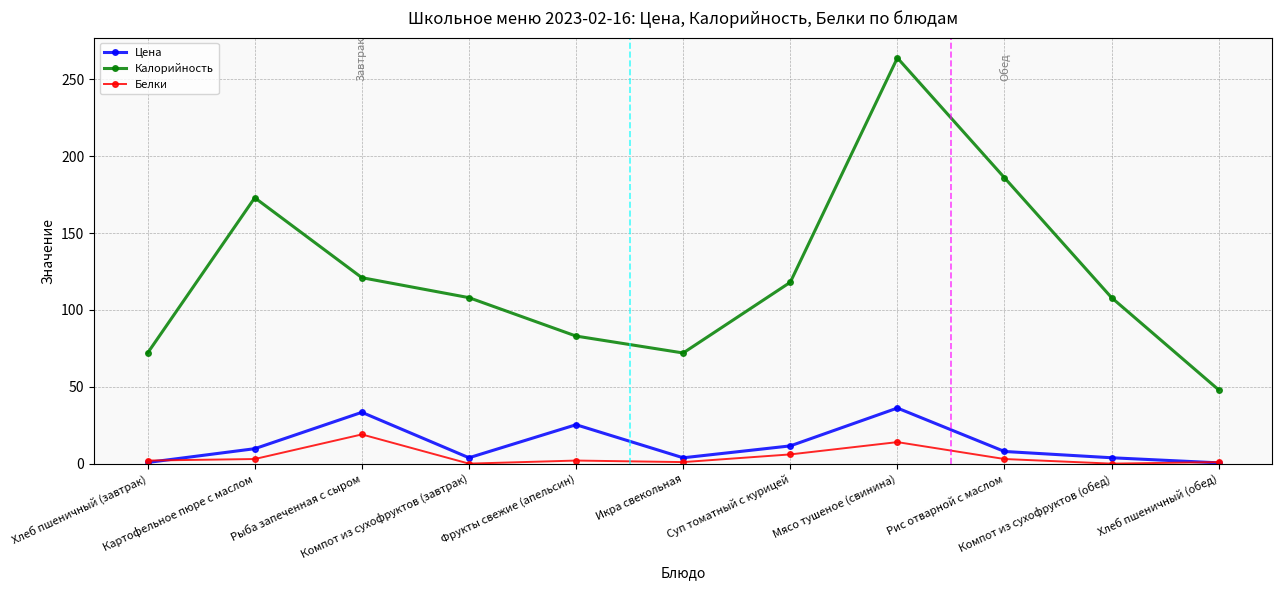

At which category is the sum across all series the highest?

Мясо тушеное (свинина)